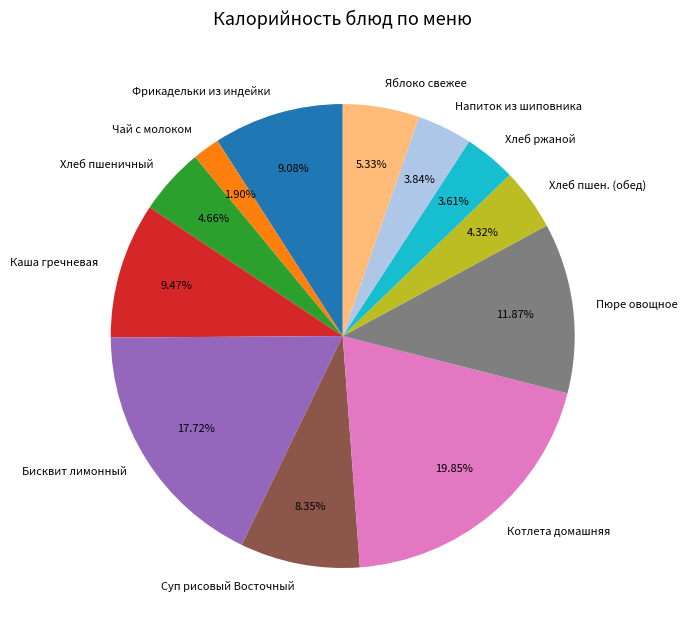

Count the number of slices in the pie.

12